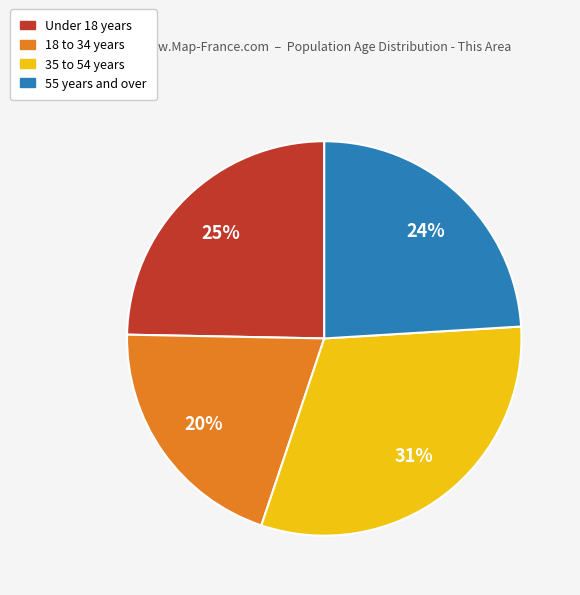

How many slices are in this pie chart?

4